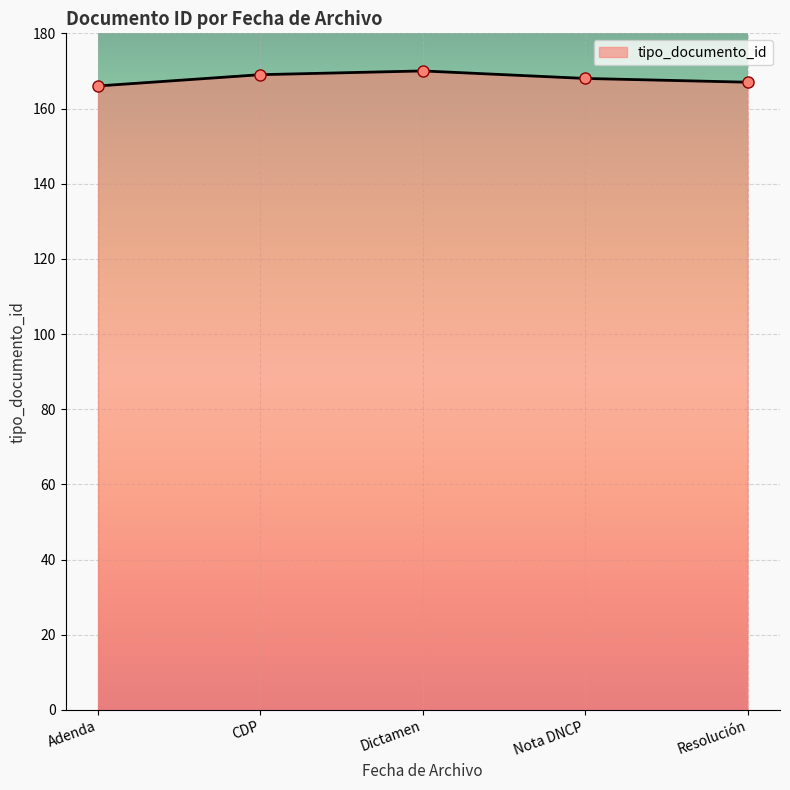

What is the difference between the second highest and second lowest values?

2